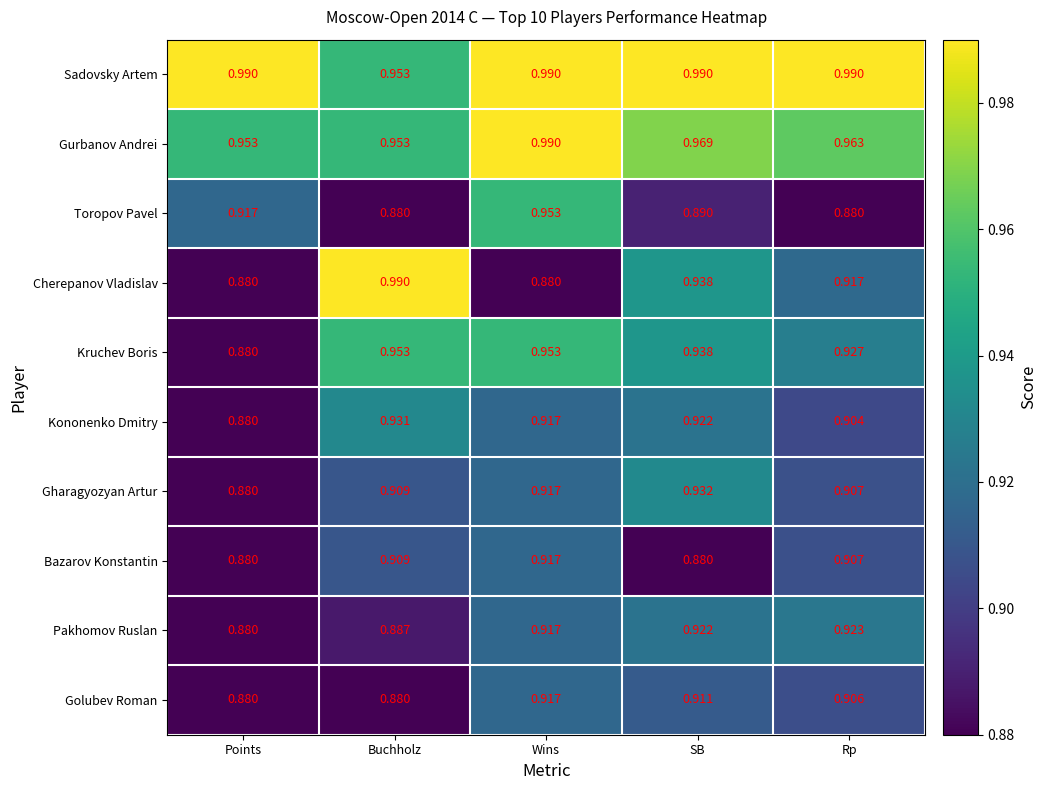

What is the spread (max minus min) of values at Points?

0.1